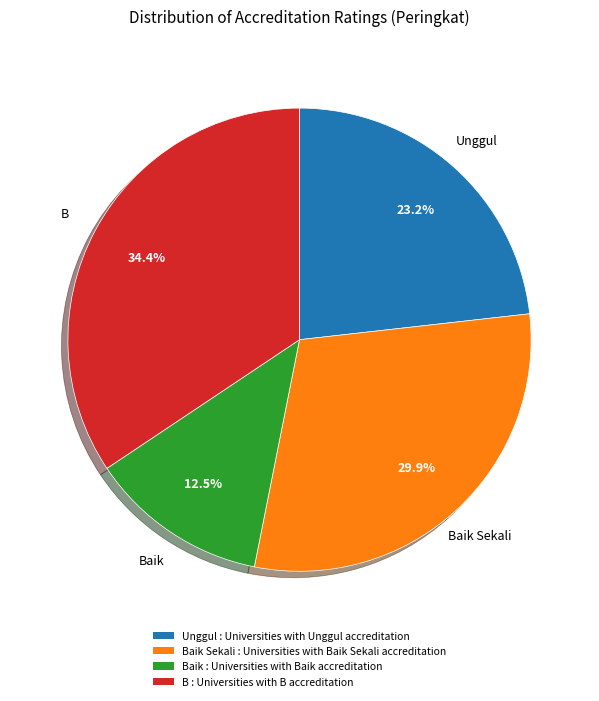

Which has a higher value, Unggul : Universities with Unggul accreditation or B : Universities with B accreditation?

B : Universities with B accreditation